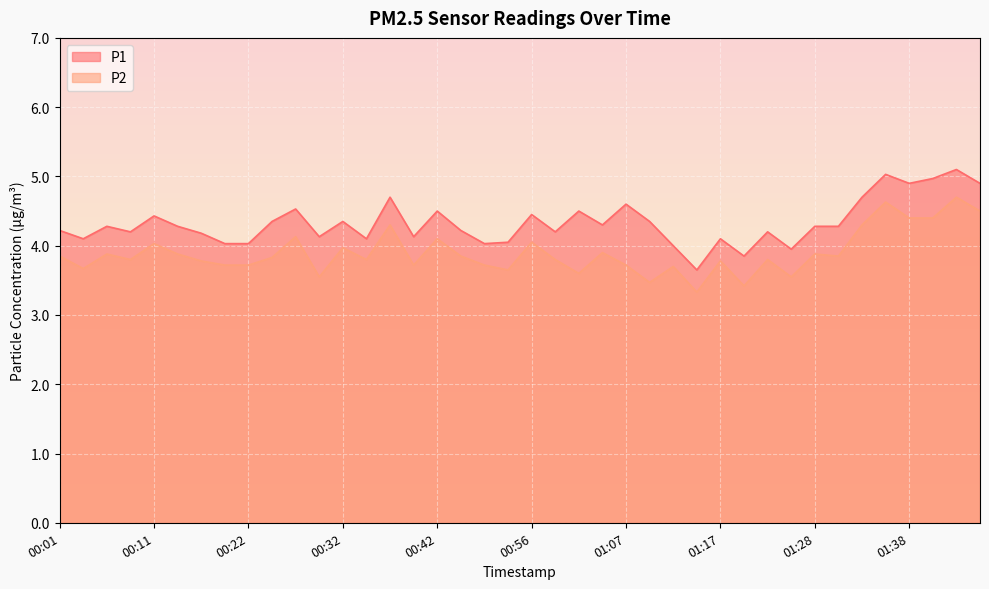

Which label corresponds to the smallest value in the chart?

01:15